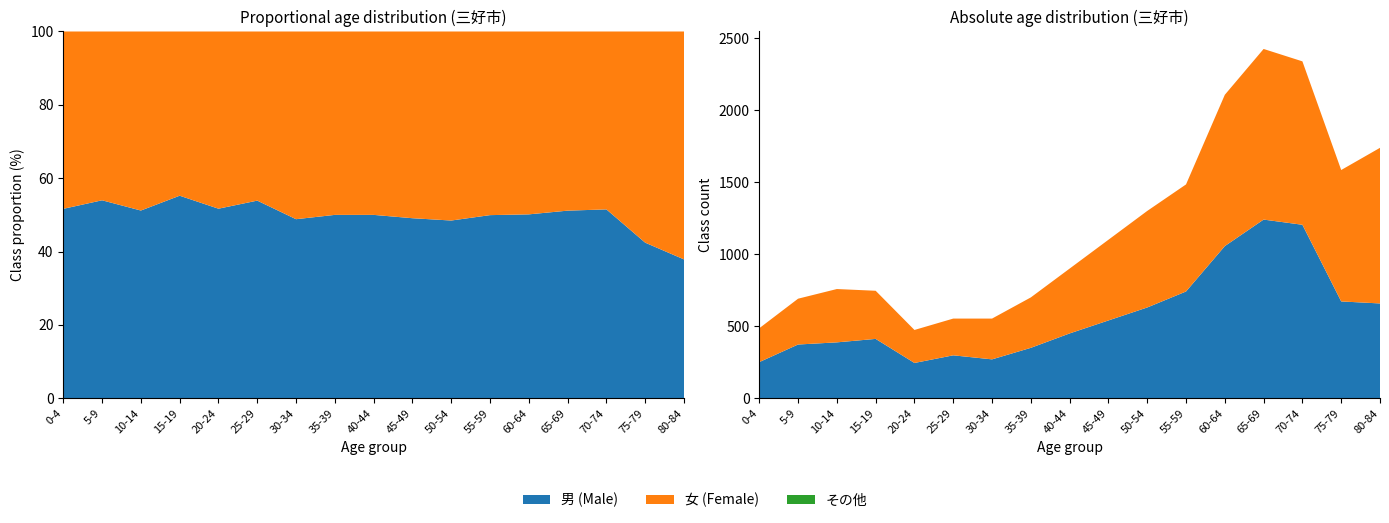

Reading left to right, extract all data points from this chart.

総数: 486	691	758	746	474	553	553	700	900	1100	1300	1484	2106	2424	2338	1584	1738
男: 251	373	388	412	245	298	270	350	450	540	630	741	1056	1240	1204	672	658
女: 235	318	370	334	229	255	283	350	450	560	670	743	1050	1184	1134	912	1080